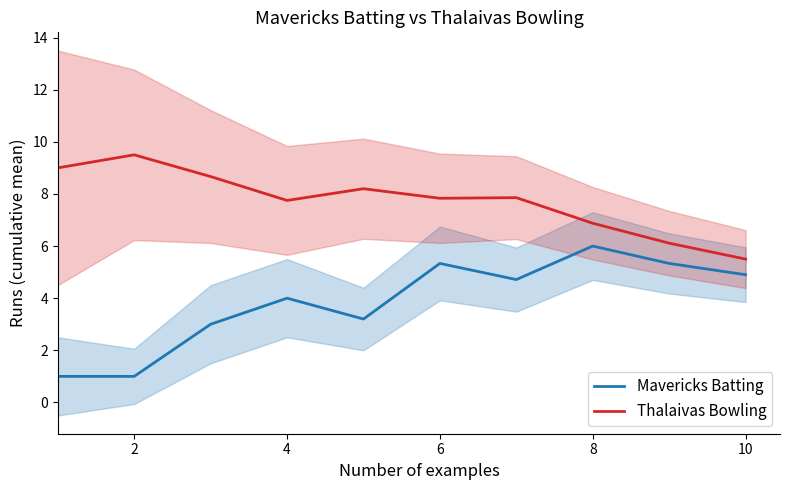

Which series has the largest range (max minus min)?

Mavericks Batting